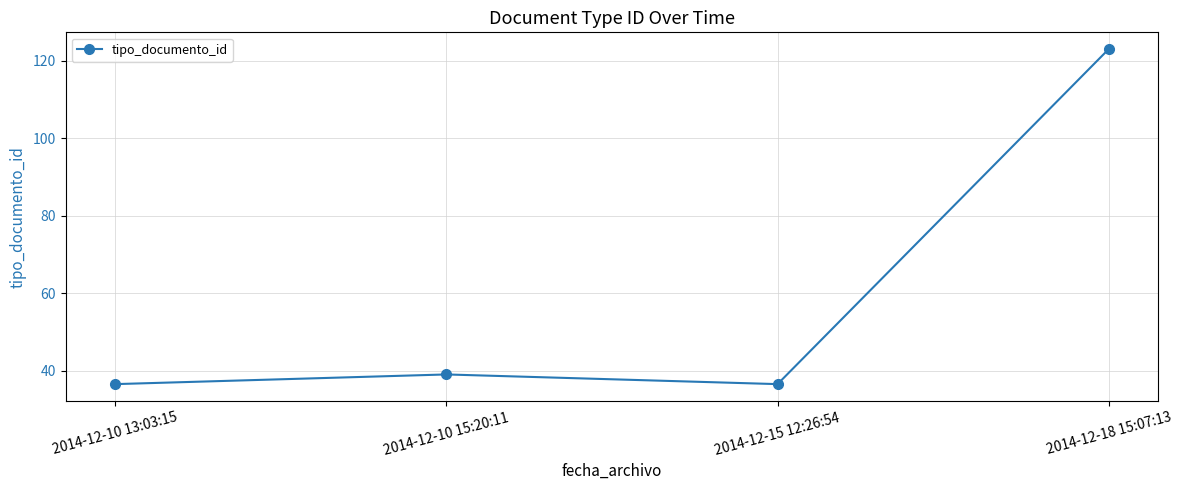

Does the chart have visible grid lines?

Yes